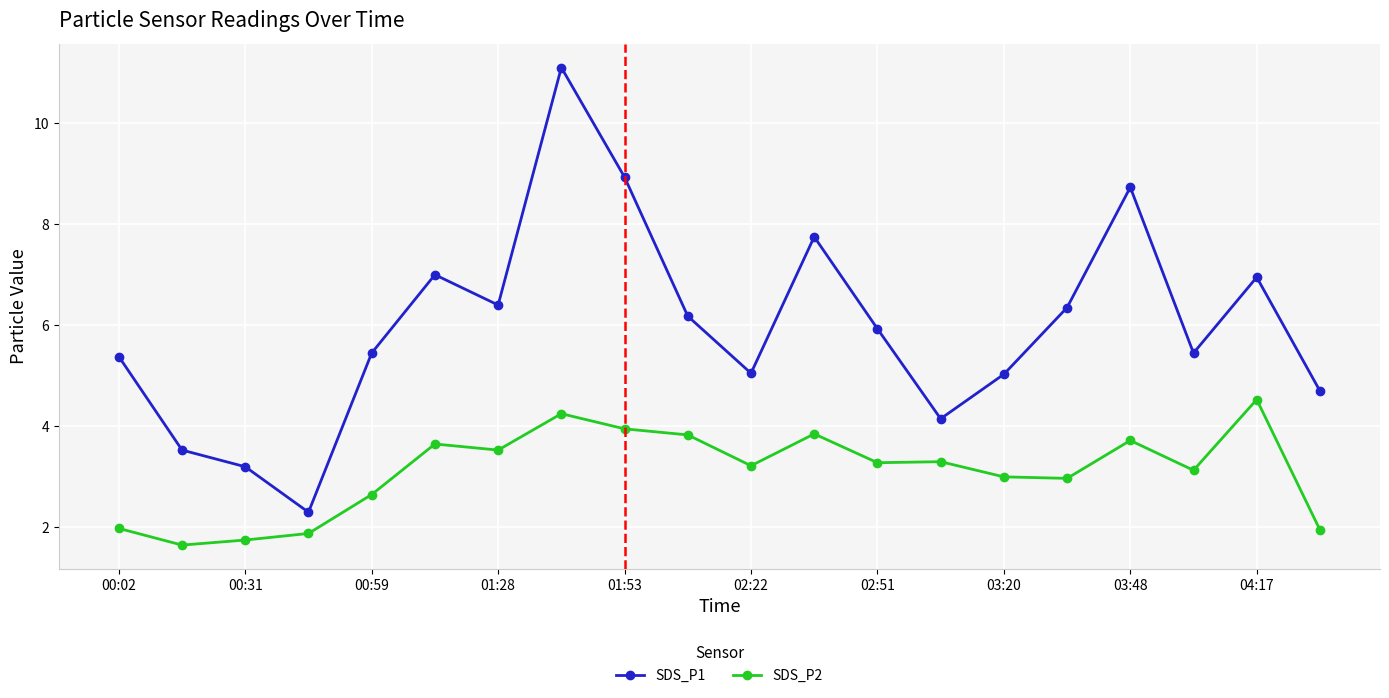

True or false: SDS_P1 and SDS_P2 intersect in this chart.

False